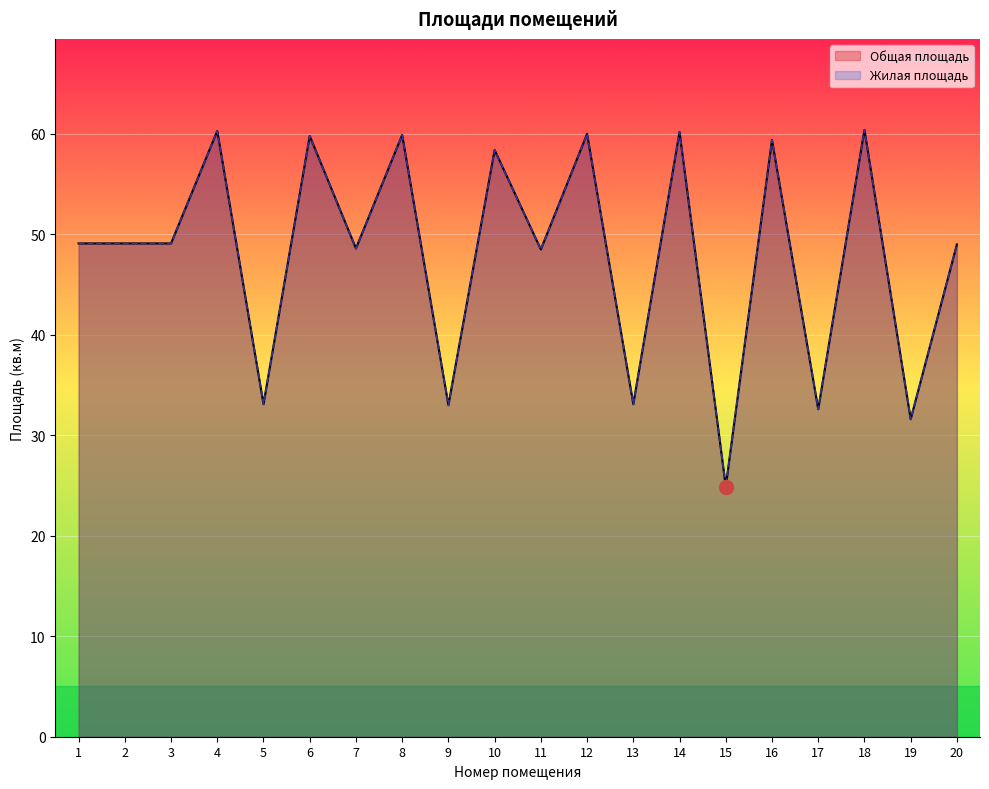

Which series has the largest total across all categories?

Общая площадь